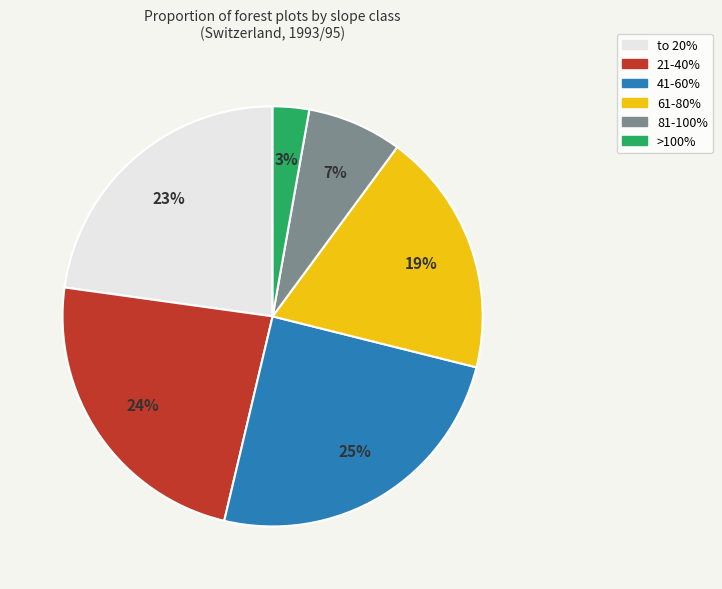

To the nearest percent, what is the difference between the >100% and 61-80% slice percentages?

16%